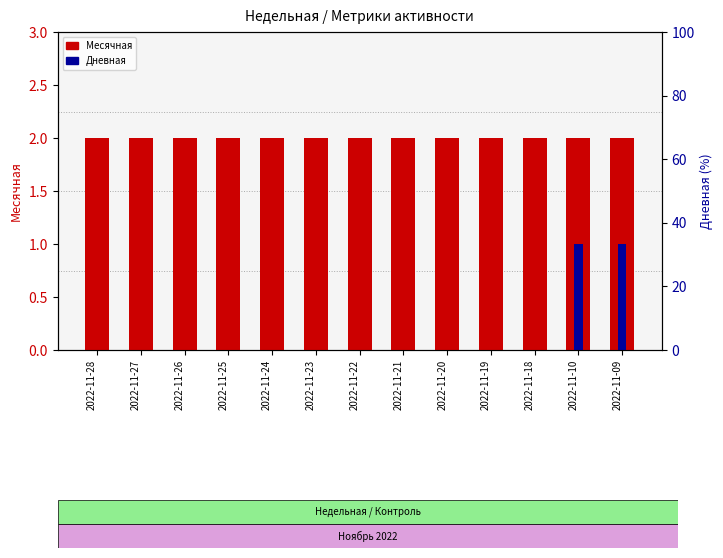

Does the chart contain any negative values?

No